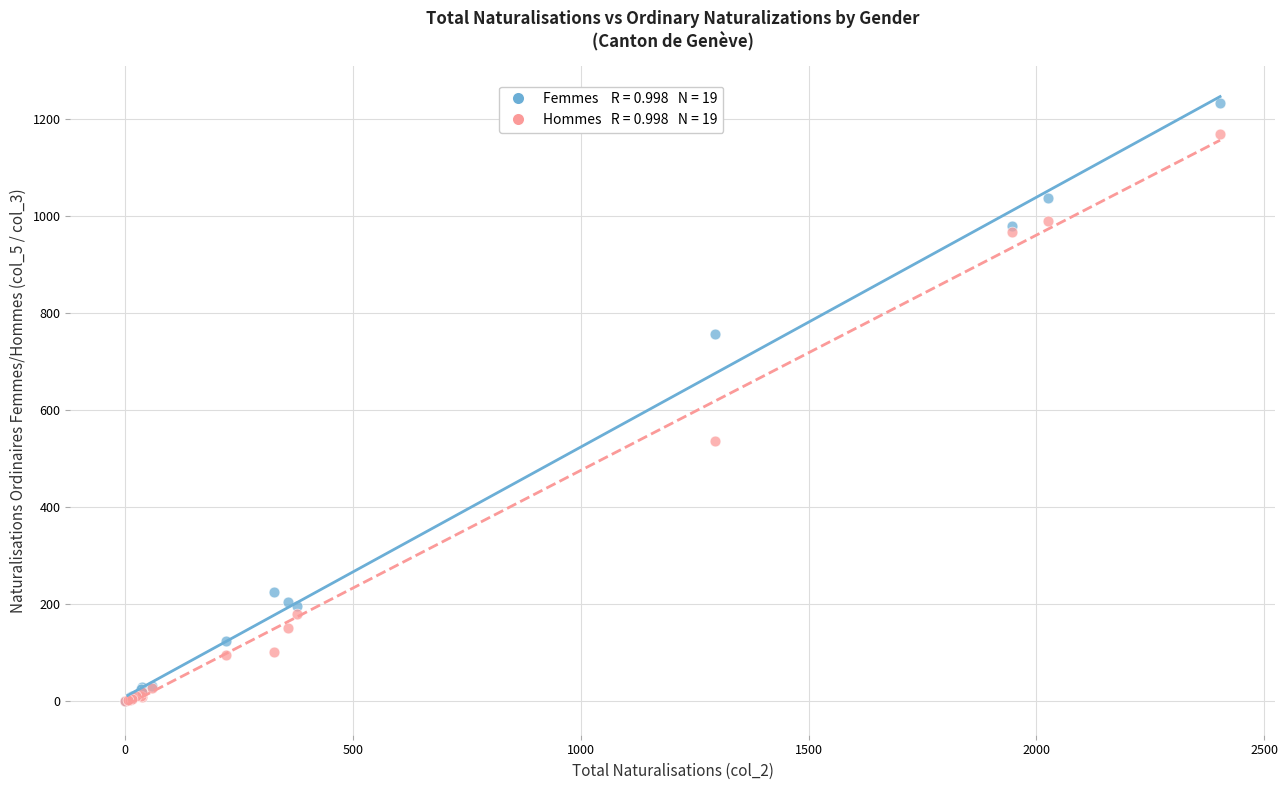

Across all series, what Y value is closest to 617?

536